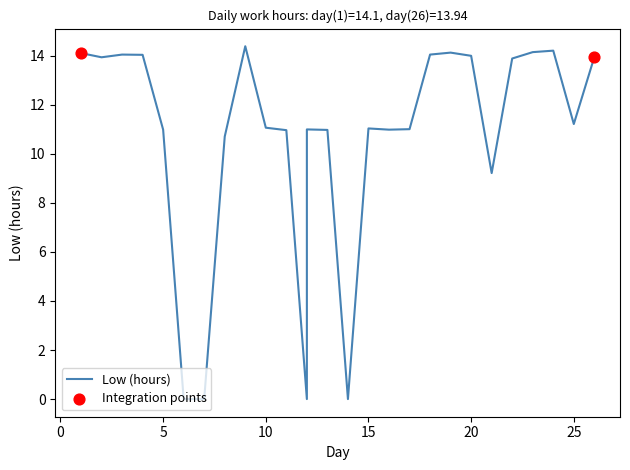

Between 22 and 5, which is larger?

22